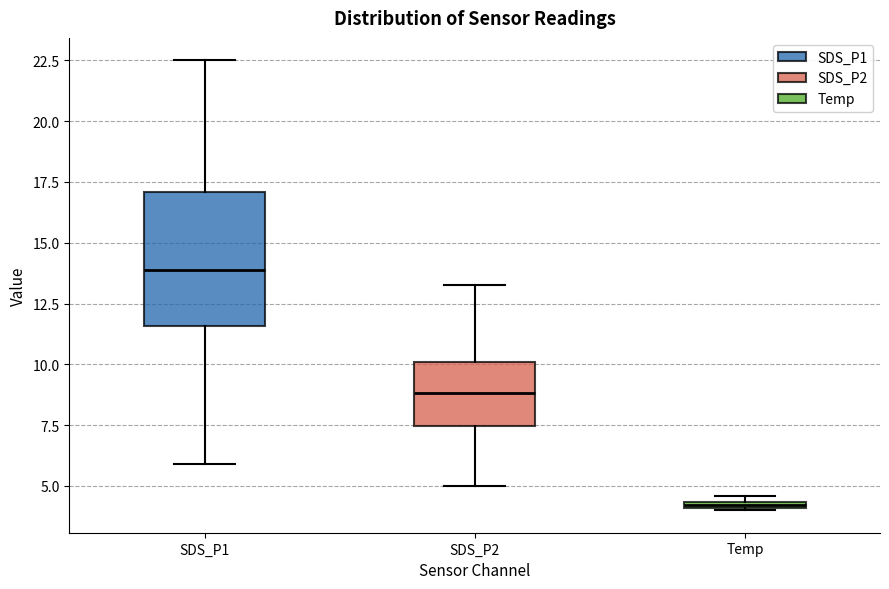

Which box's median line is the highest?

SDS_P1